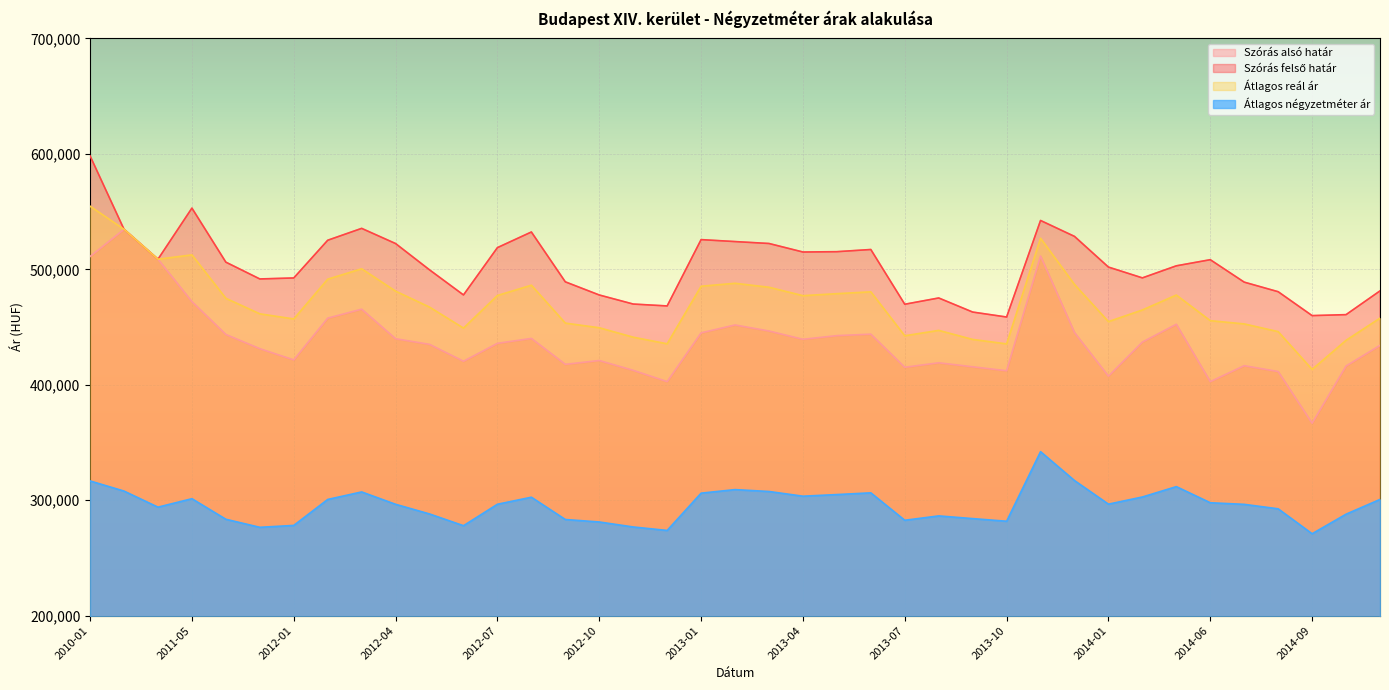

At which category is the sum across all series the highest?

2010-01